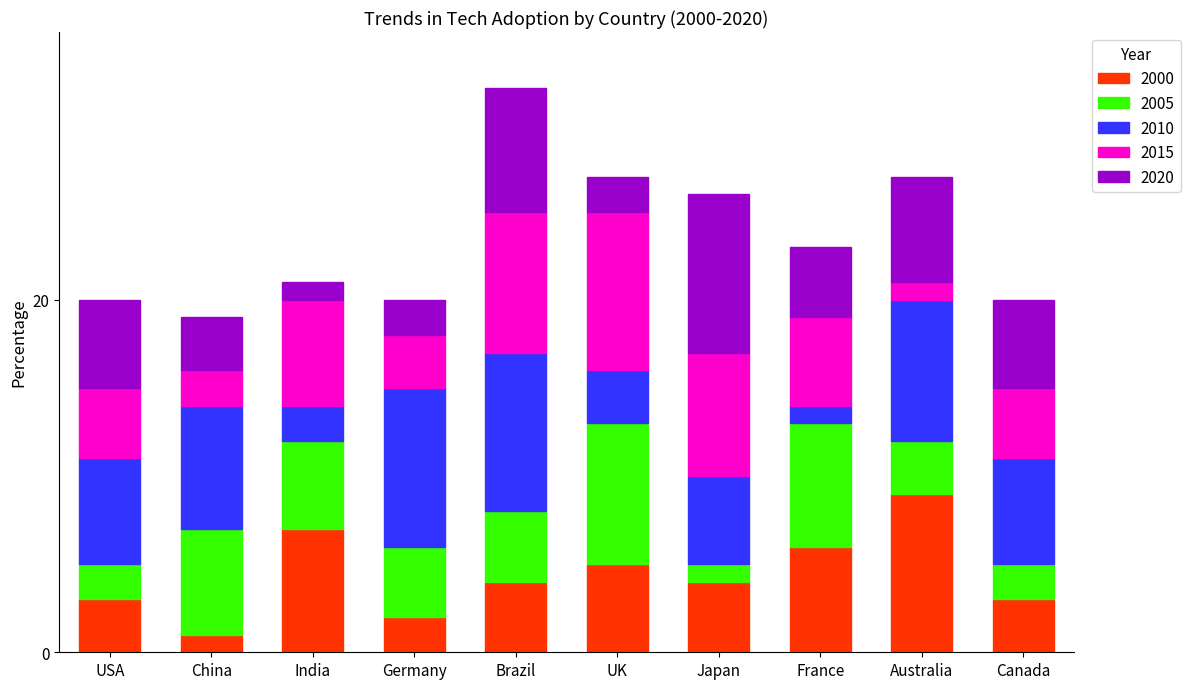

Does the chart contain stacked bars?

Yes